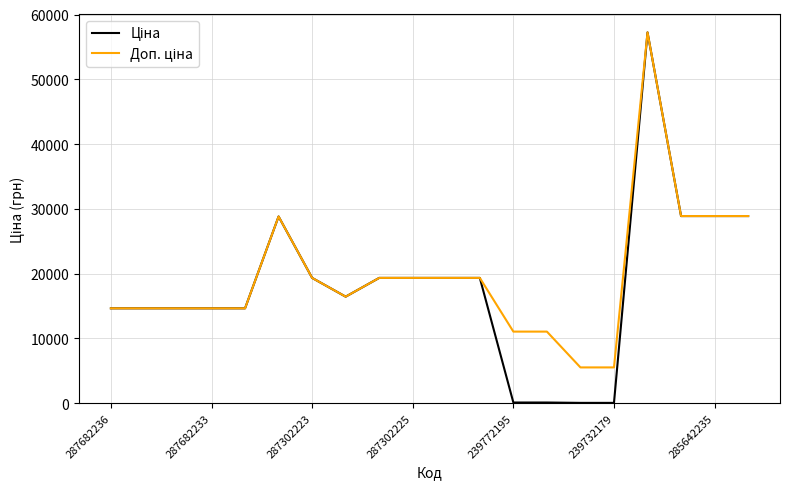

What is the greatest value displayed?

57235.5